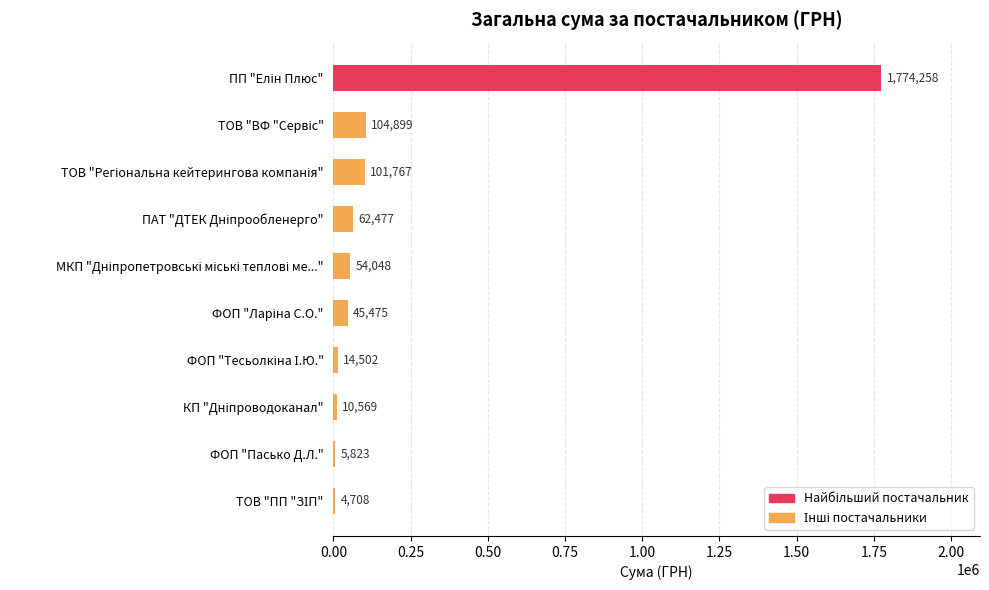

How many values exceed 54048?

5